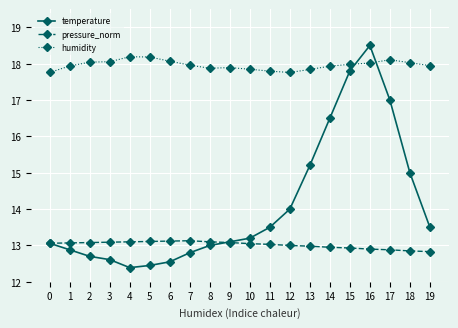

Which label corresponds to the largest value in the chart?

16